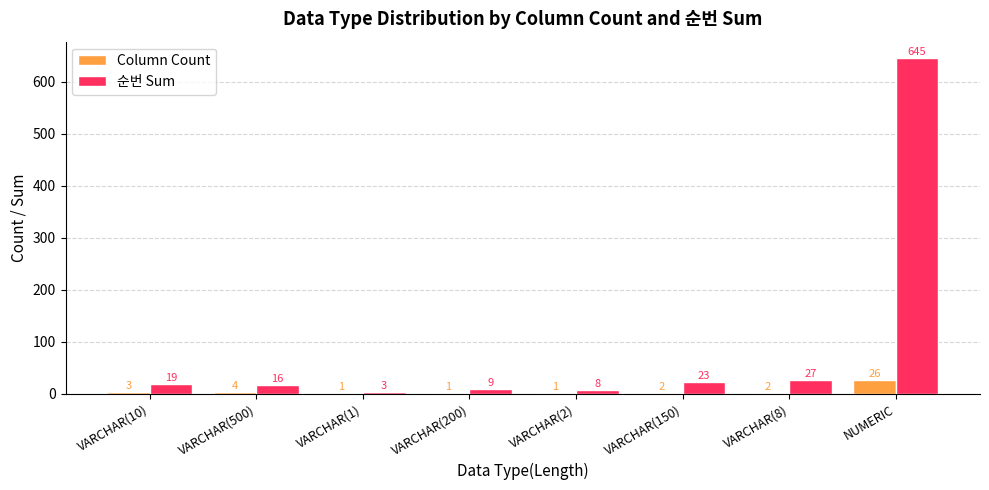

Count the number of data series in this chart.

2